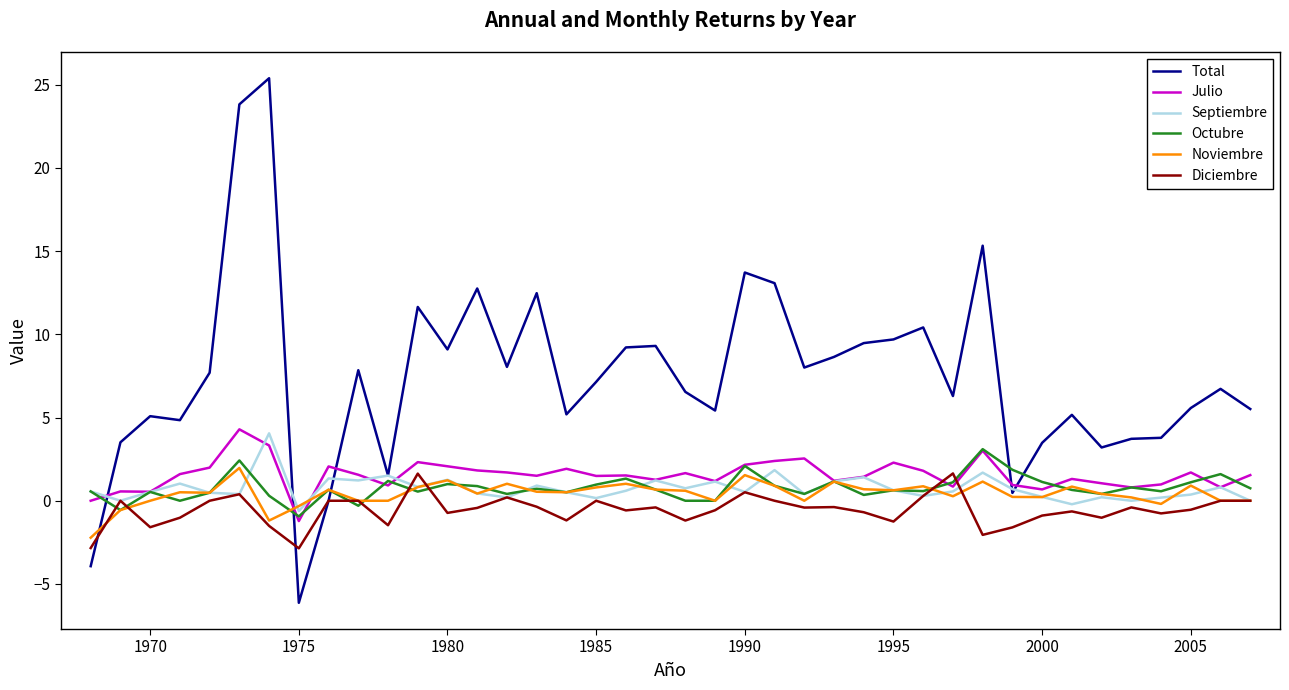

What is the maximum value shown in the chart?

25.4